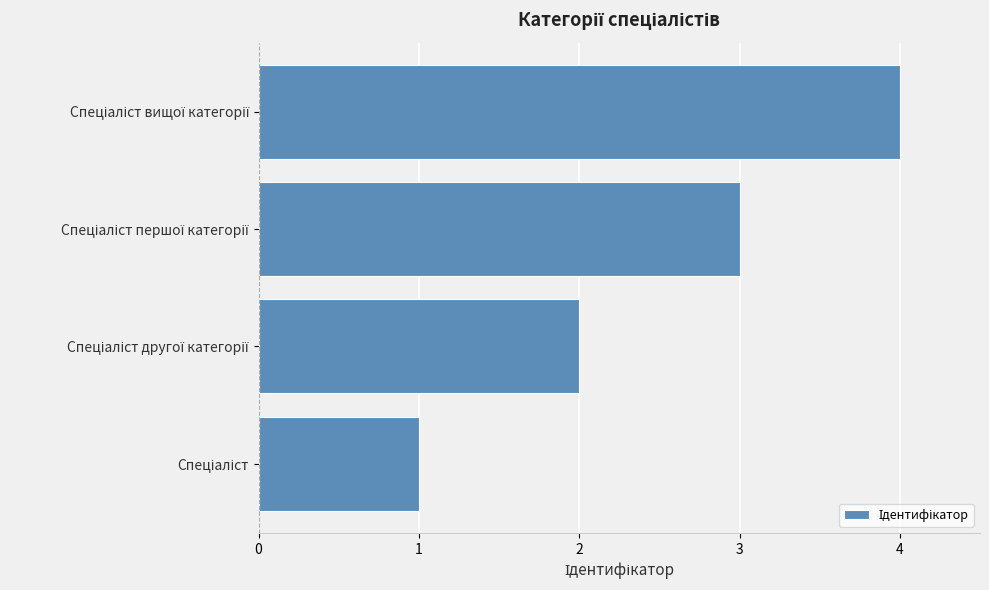

What is the difference between the maximum and minimum values?

3